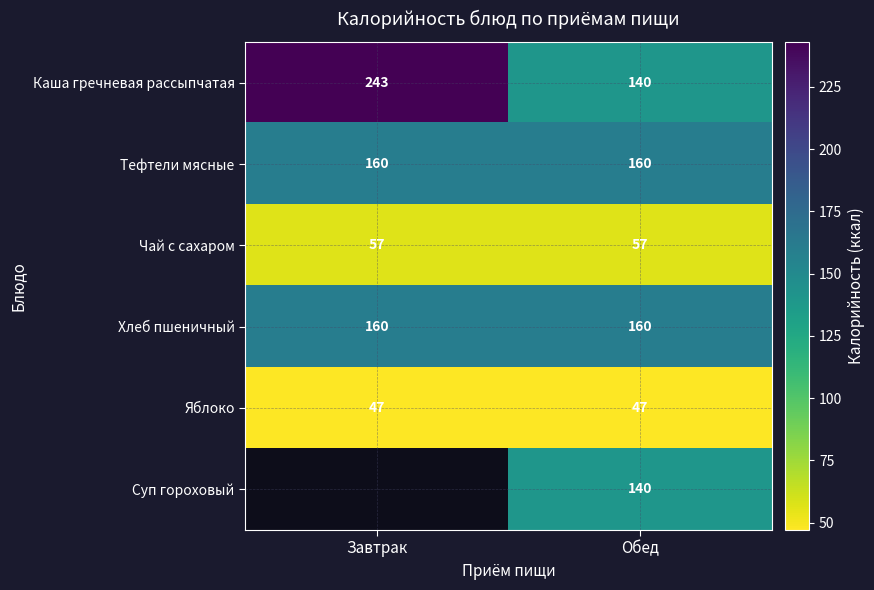

What is the lowest value of the Чай с сахаром series?

57